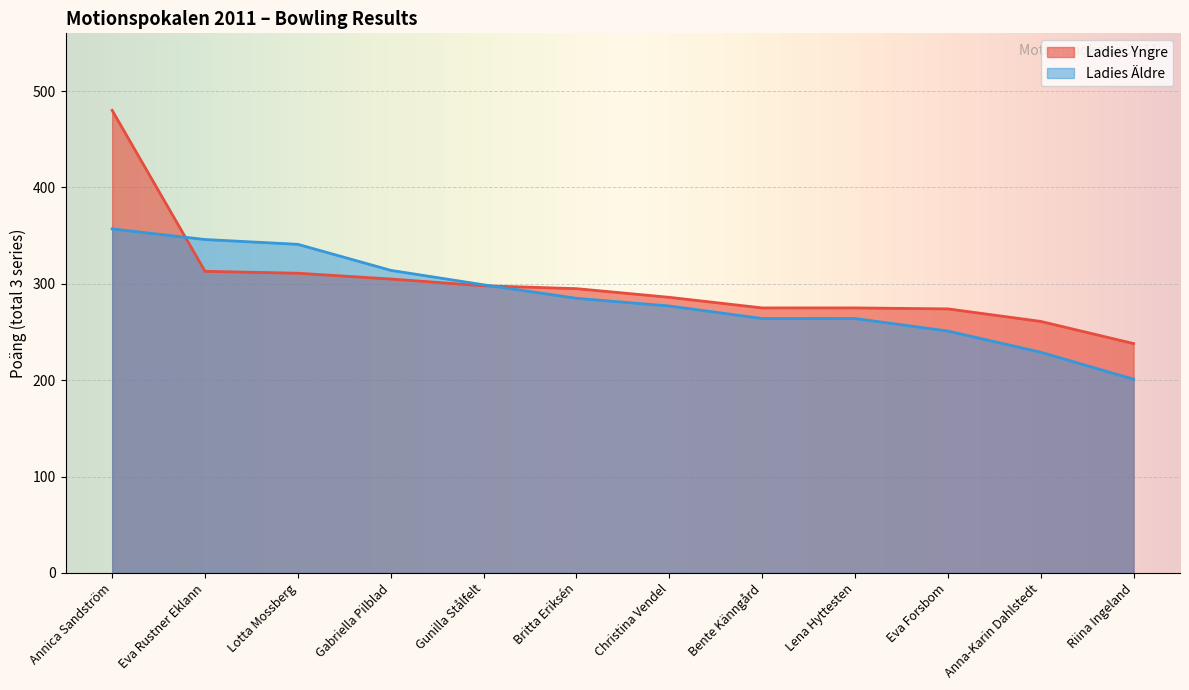

How many data points does each series have?

12